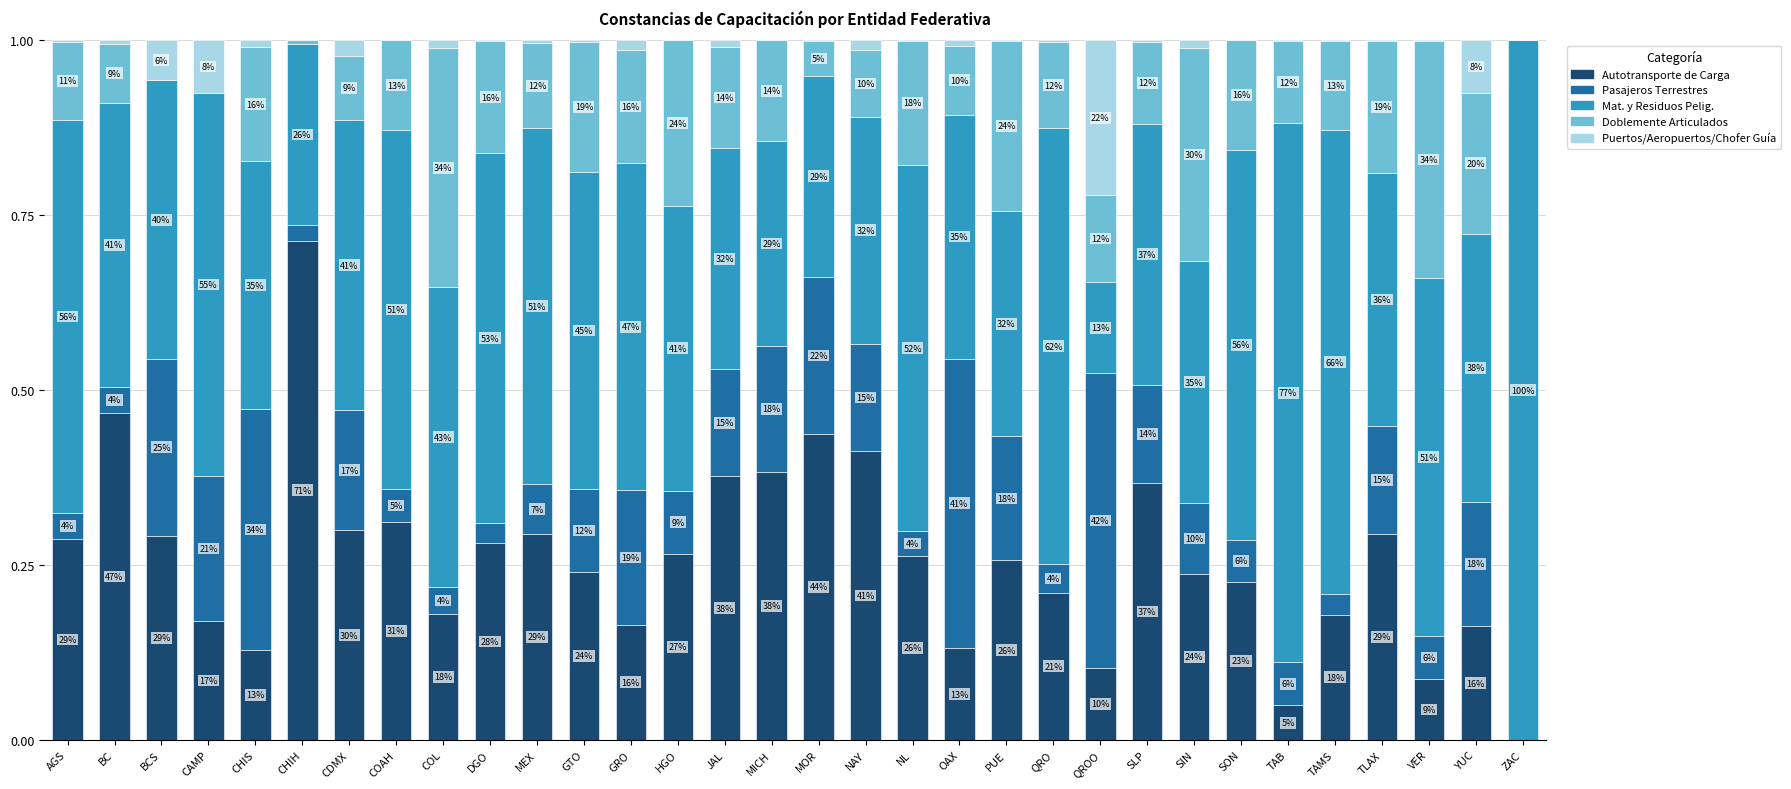

Are the bars grouped side by side (vs. stacked)?

No